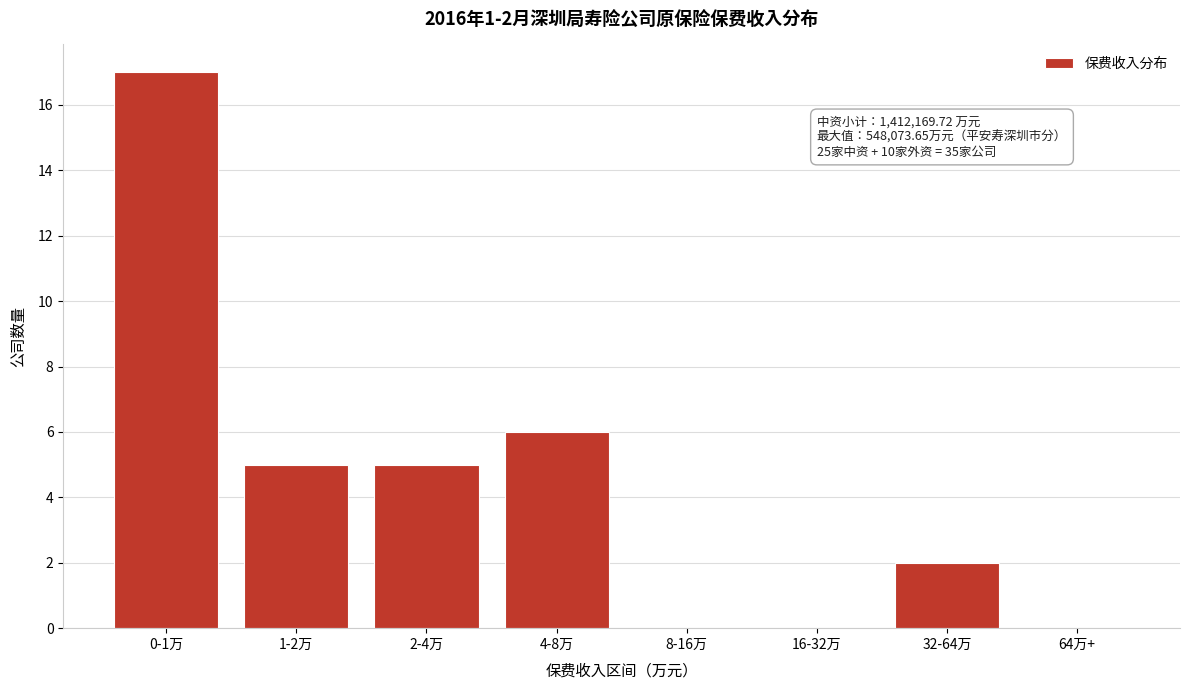

Reading right to left, transcribe all the data shown in this chart.

64万+=0	32-64万=2	16-32万=0	8-16万=0	4-8万=6	2-4万=5	1-2万=5	0-1万=17